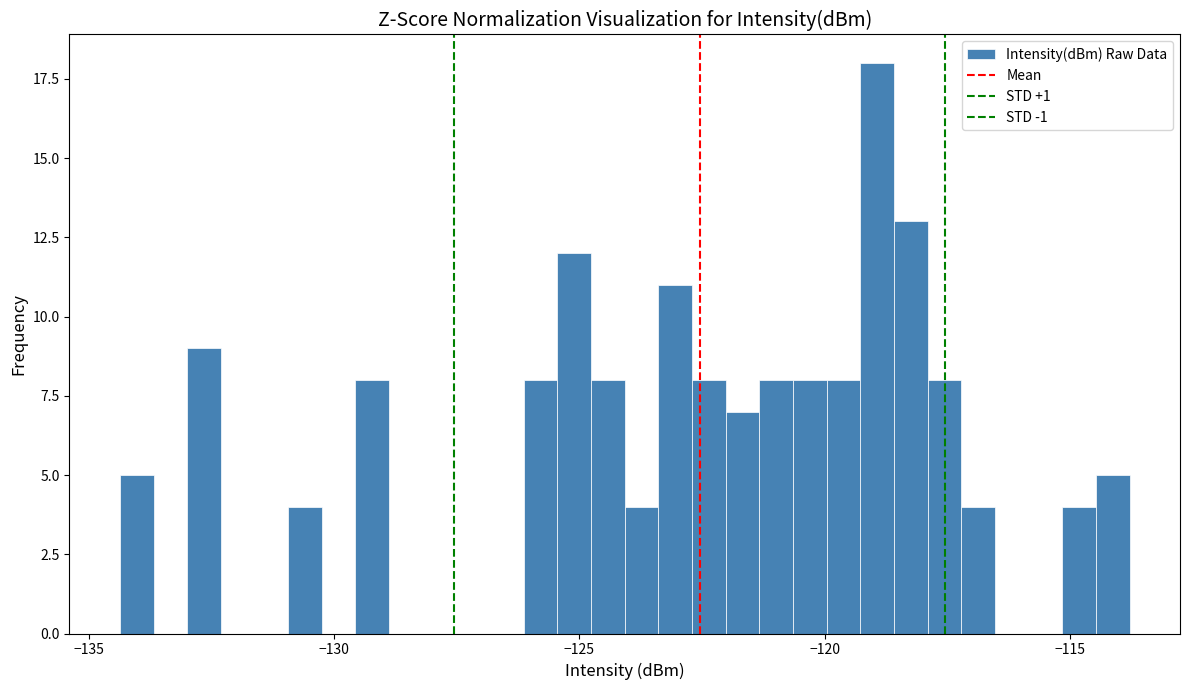

Around what value on the x-axis is the tallest bar? Give the approximate position of its centre, as read against the axis.

-119.0